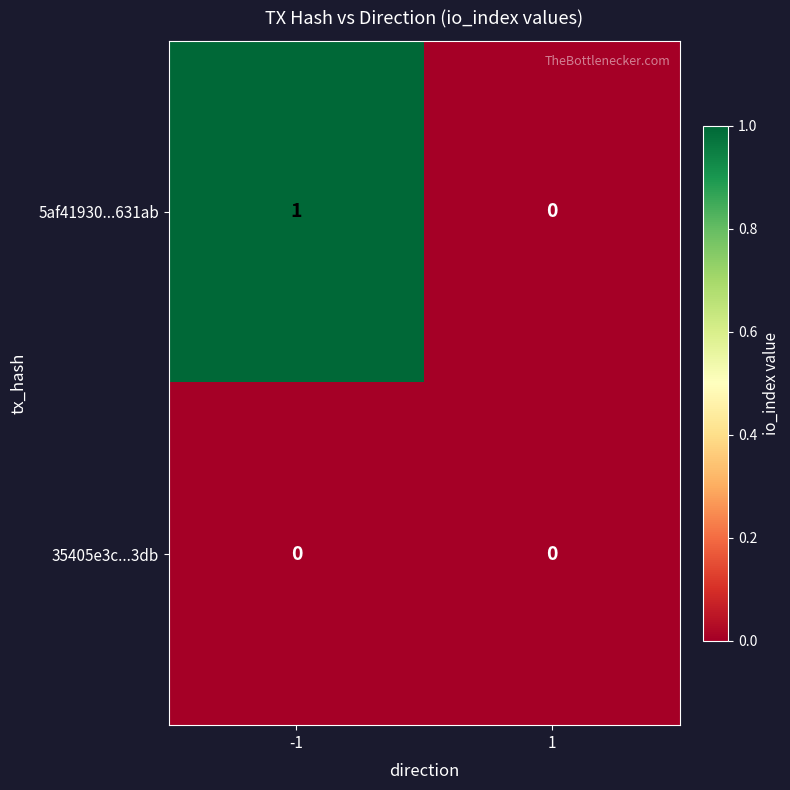

Which series changed the most between -1 and 1?

5af41930...631ab